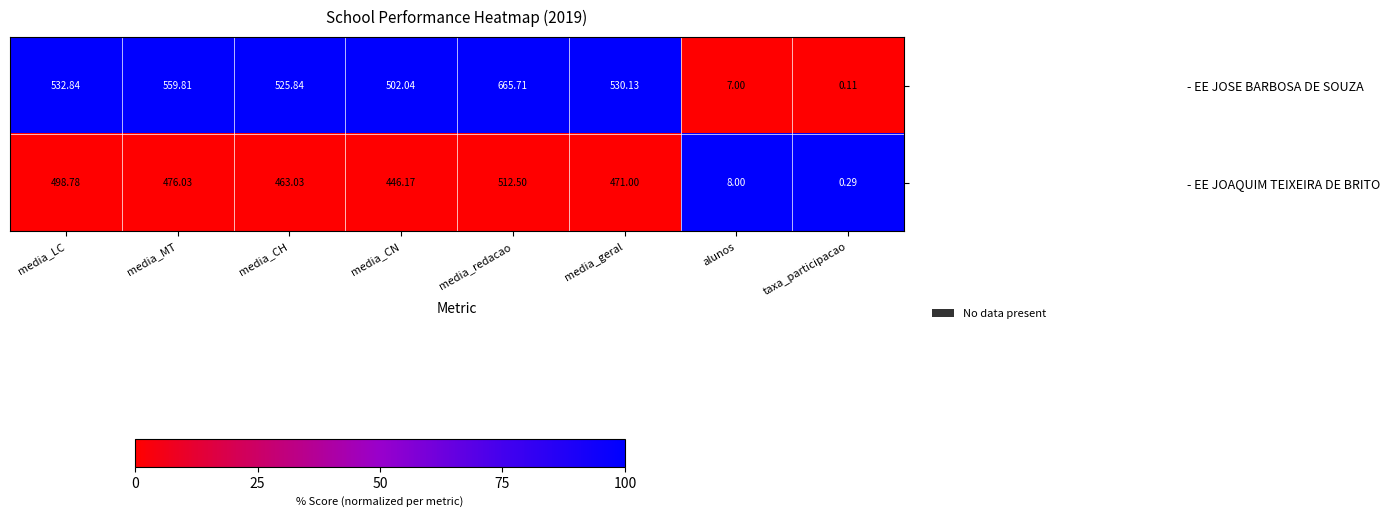

Rank the series by their maximum value, from highest to lowest.

- EE JOSE BARBOSA DE SOUZA, - EE JOAQUIM TEIXEIRA DE BRITO